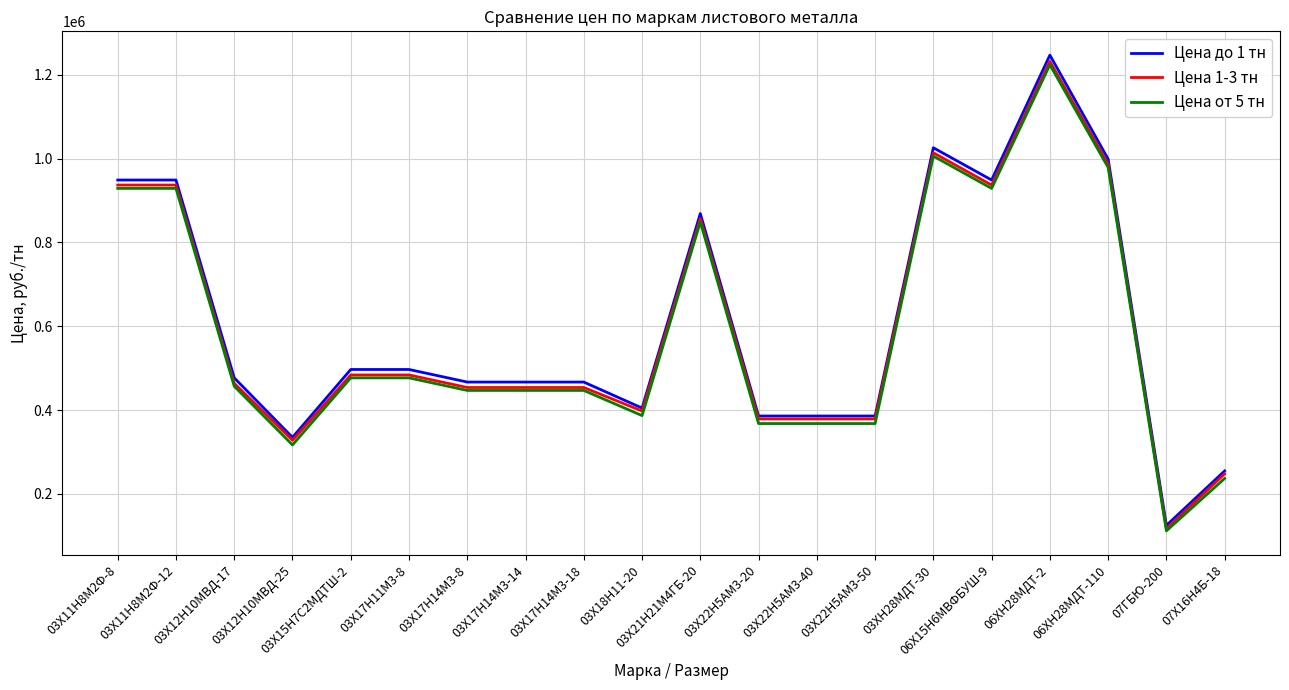

True or false: Цена до 1 тн and Цена от 5 тн intersect in this chart.

False